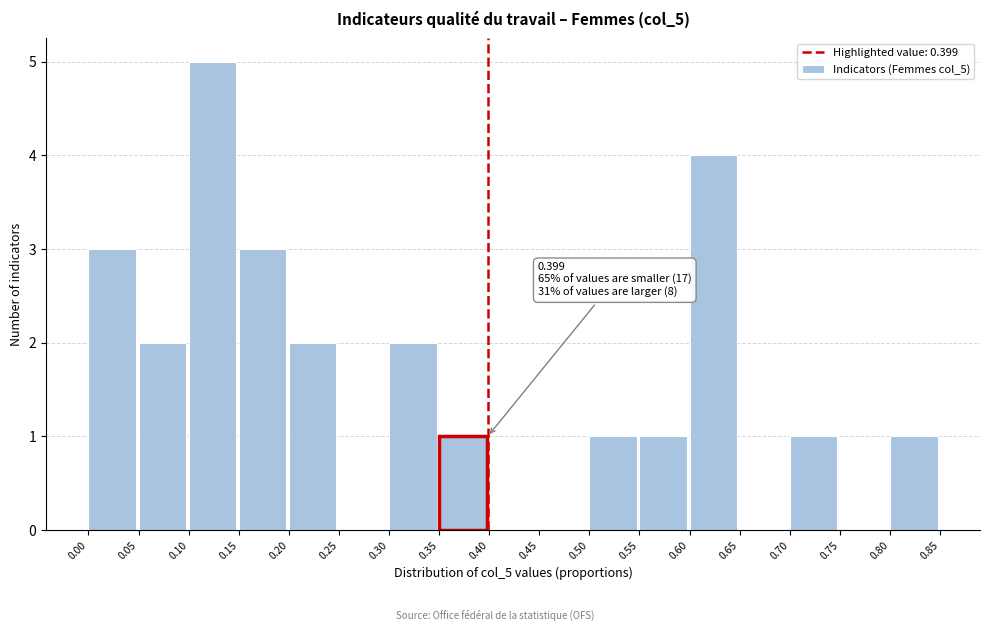

Over which range of the x-axis is the bar tallest?

0.10 to 0.15